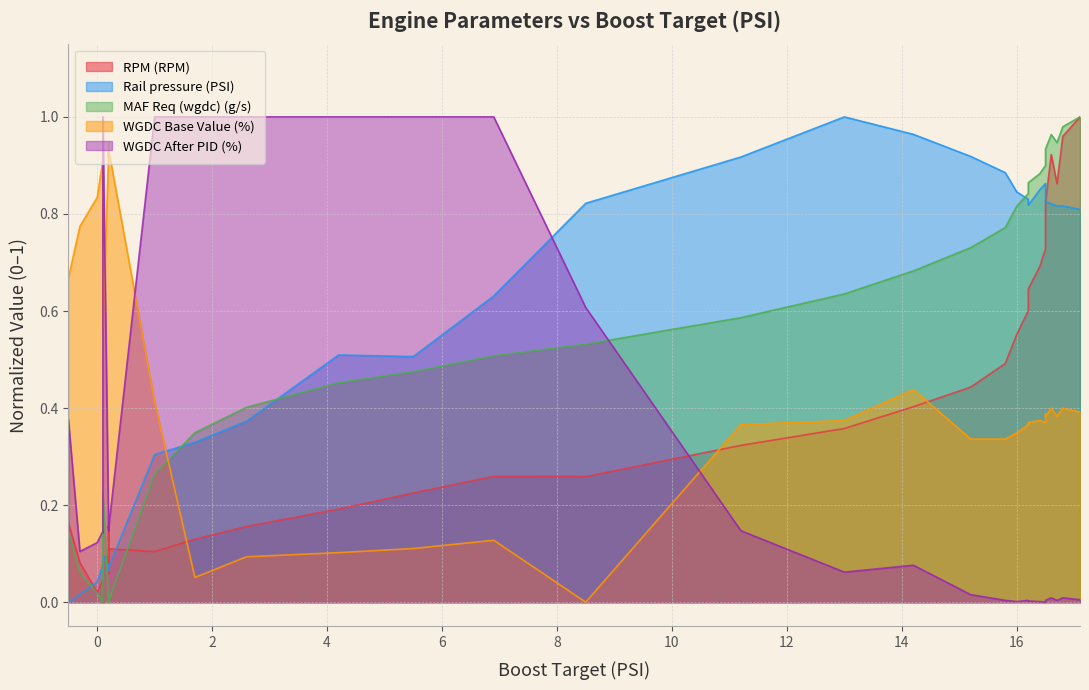

True or false: Rail pressure (PSI) and MAF Req (wgdc) (g/s) intersect in this chart.

True